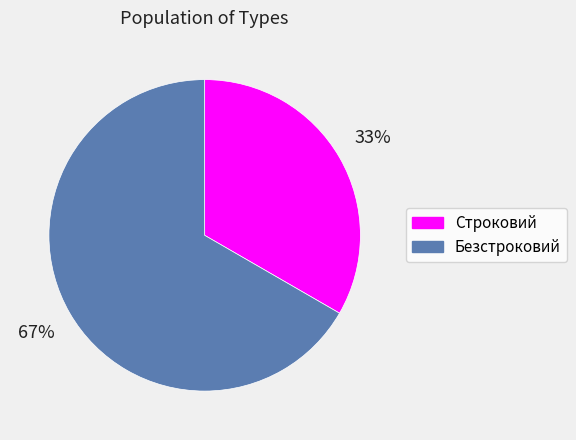

What is the ratio of the value at Строковий to the value at Безстроковий?

0.5